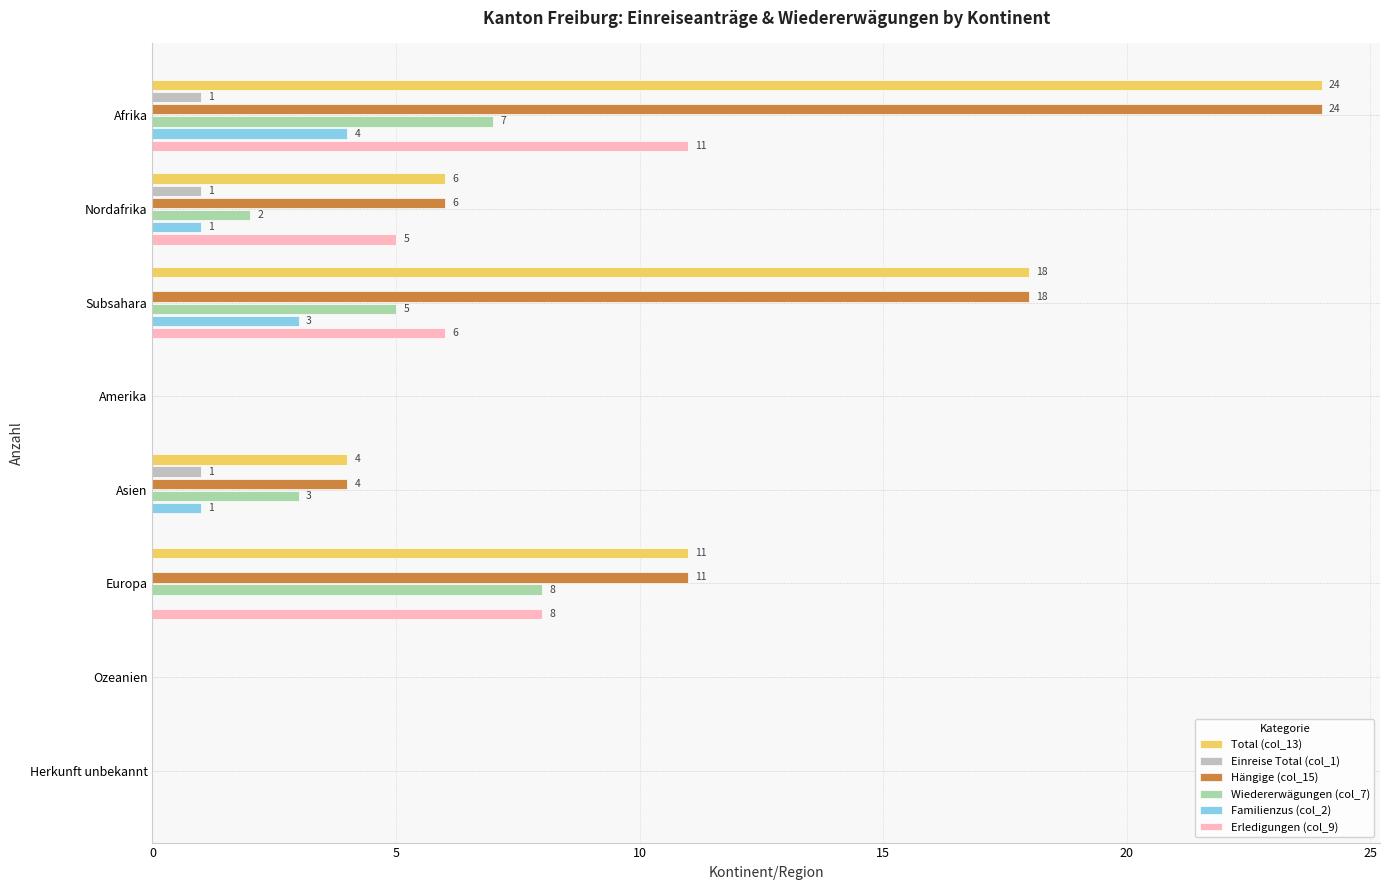

What is the sum of the Hängige (col_15) values at Ozeanien and Subsahara?

18